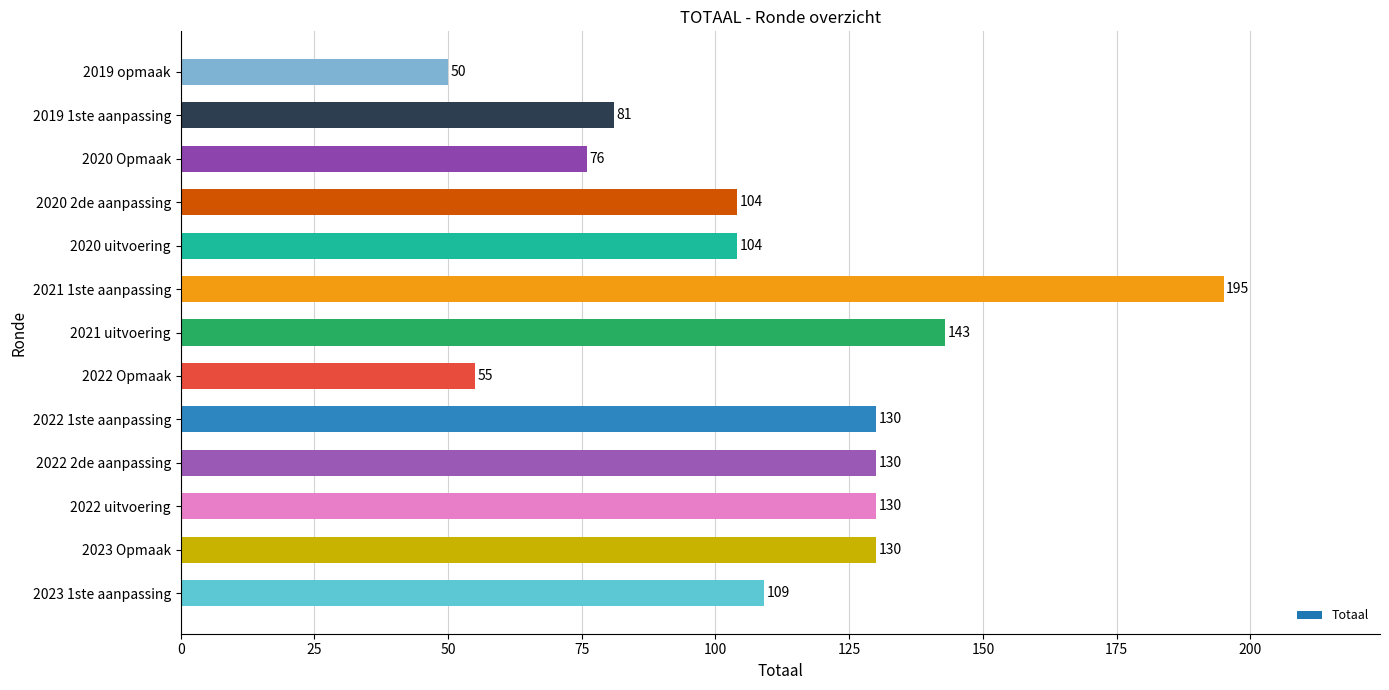

Which category has the lowest value across all series?

2019 opmaak